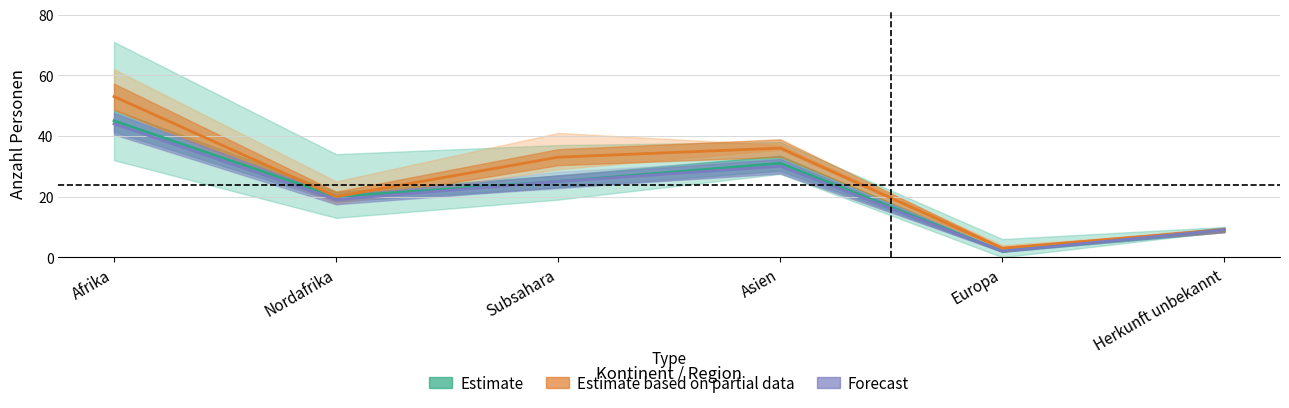

At which category is the sum across all series the highest?

Afrika